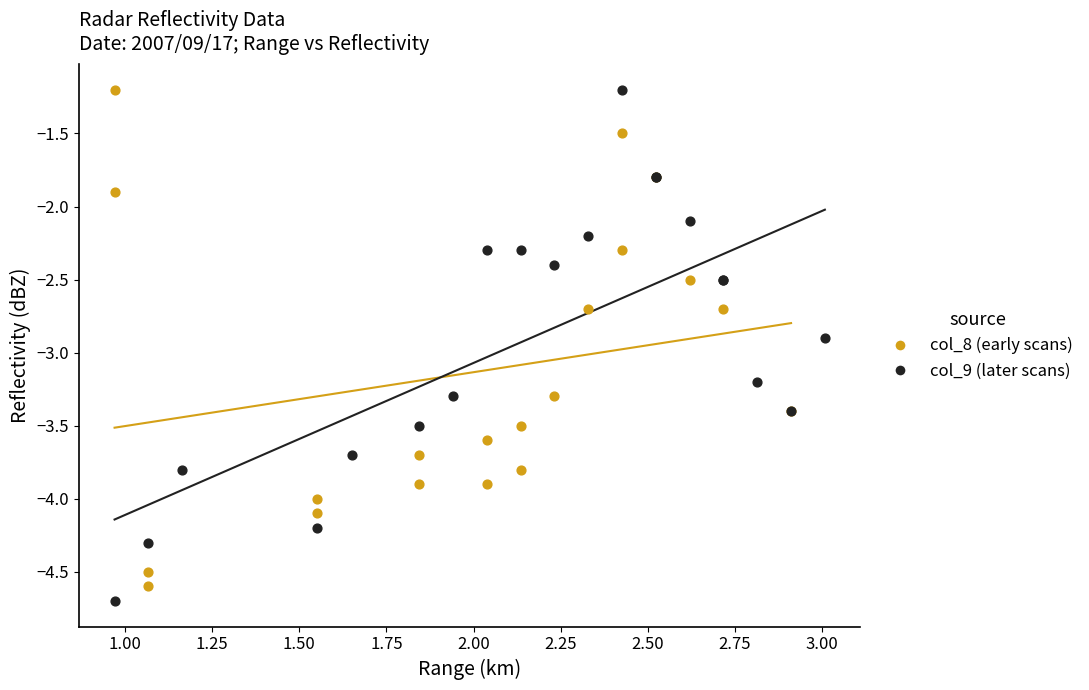

Which series contains the lowest Y value?

col_9 (later scans)